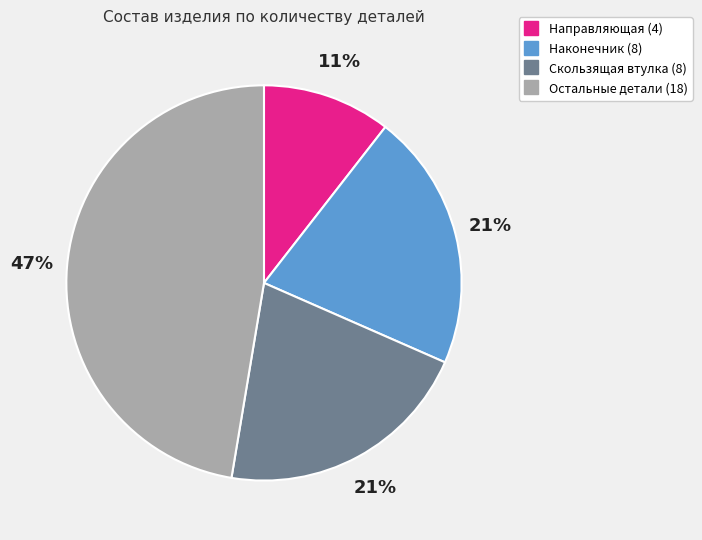

To the nearest percent, what is the average slice percentage?

25%